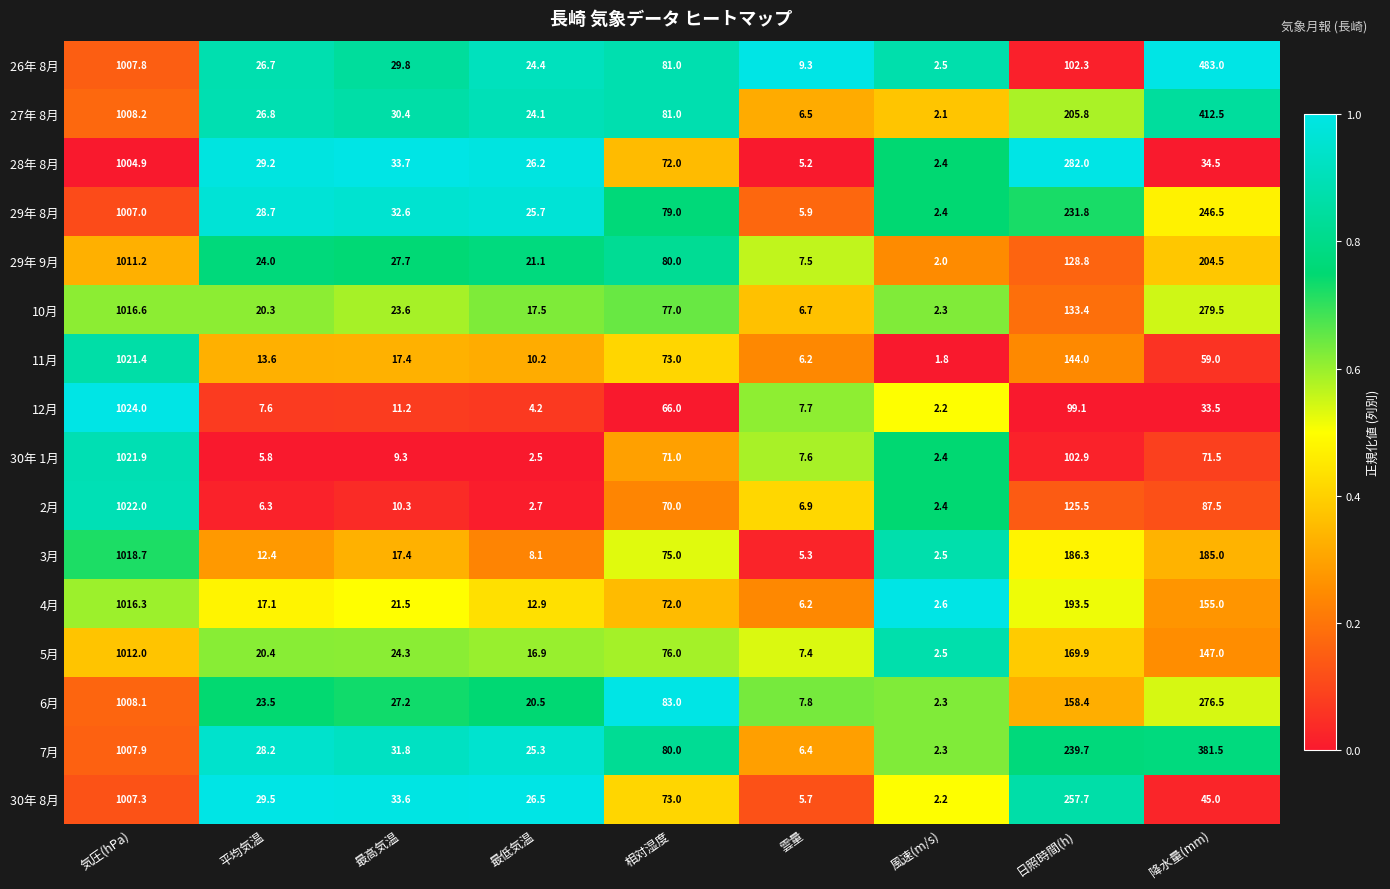

What is the minimum value shown in the chart?

1.8